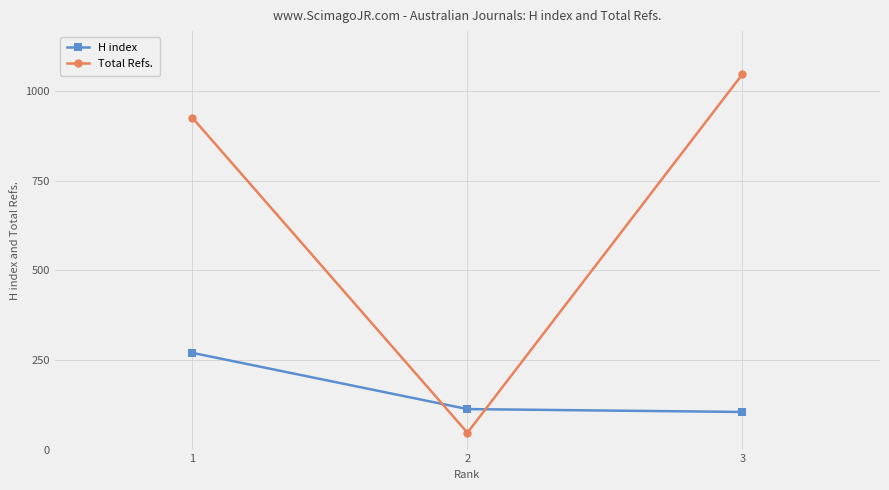

Count the number of data series in this chart.

2